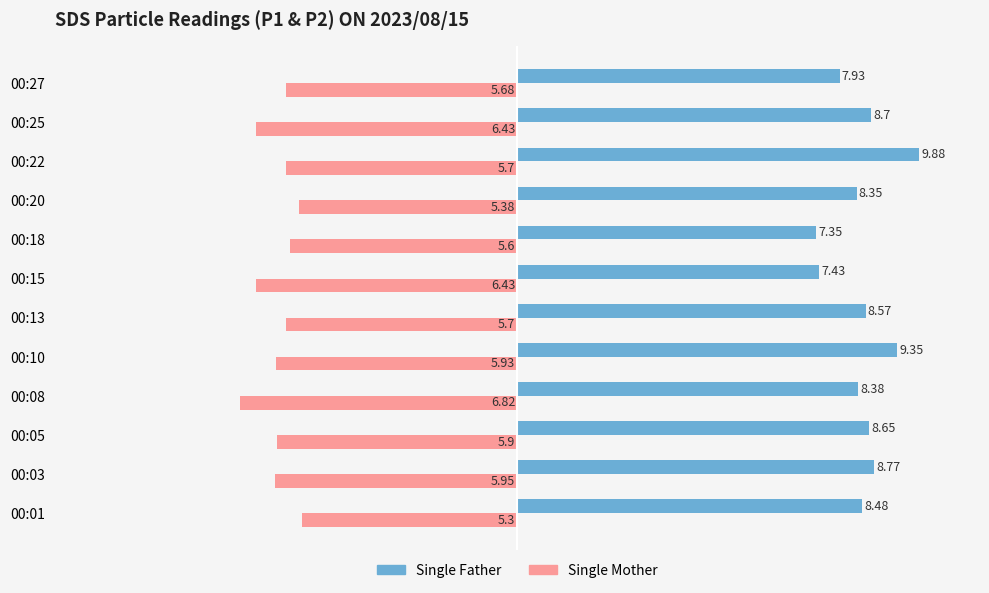

What is the difference between the highest and lowest values at 00:03?

14.7